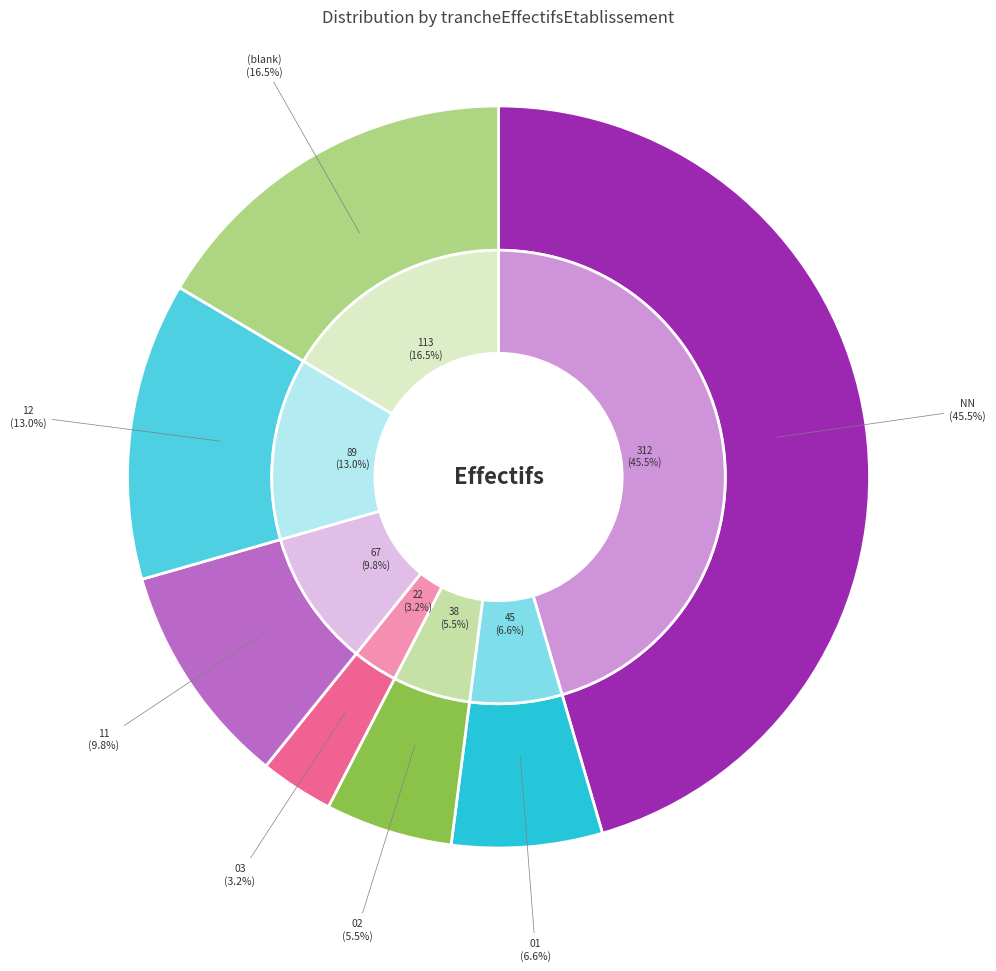

Is there any slice that represents more than half of the pie?

No